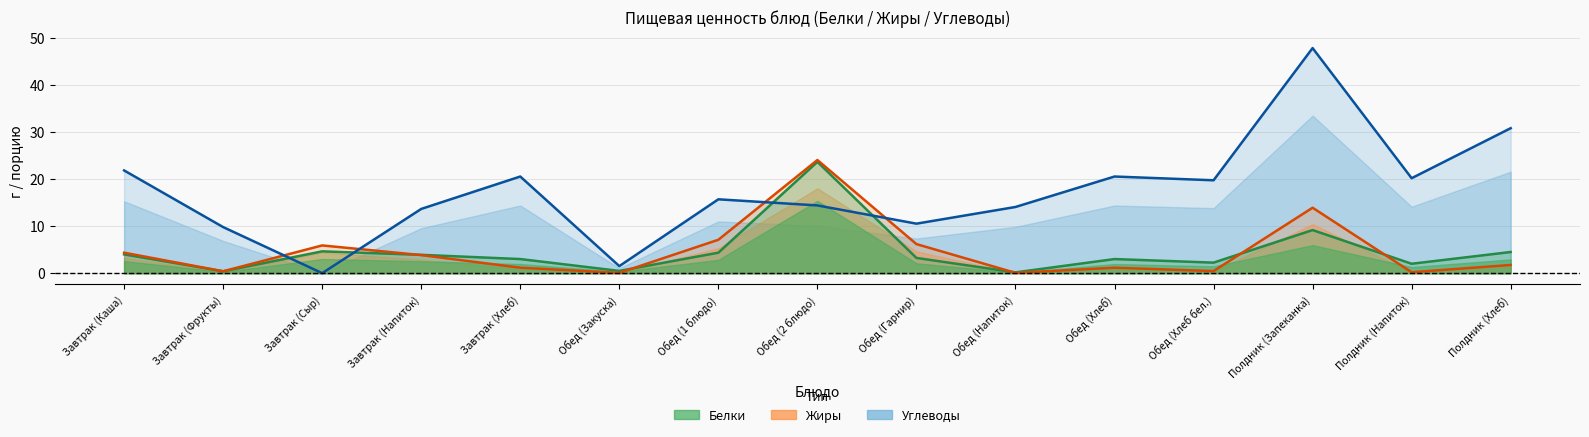

Which series has the largest total across all categories?

Углеводы